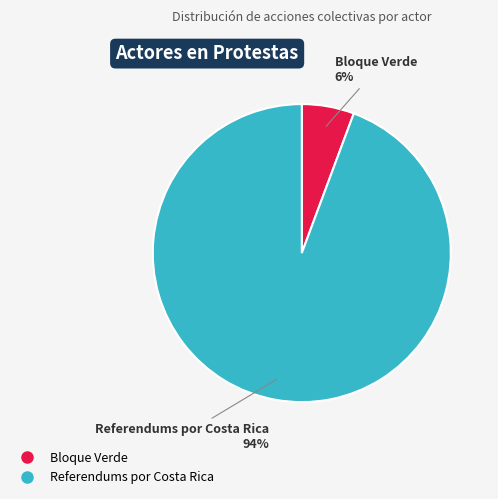

Is it true that Referendums por Costa Rica is 94% of the pie?

True